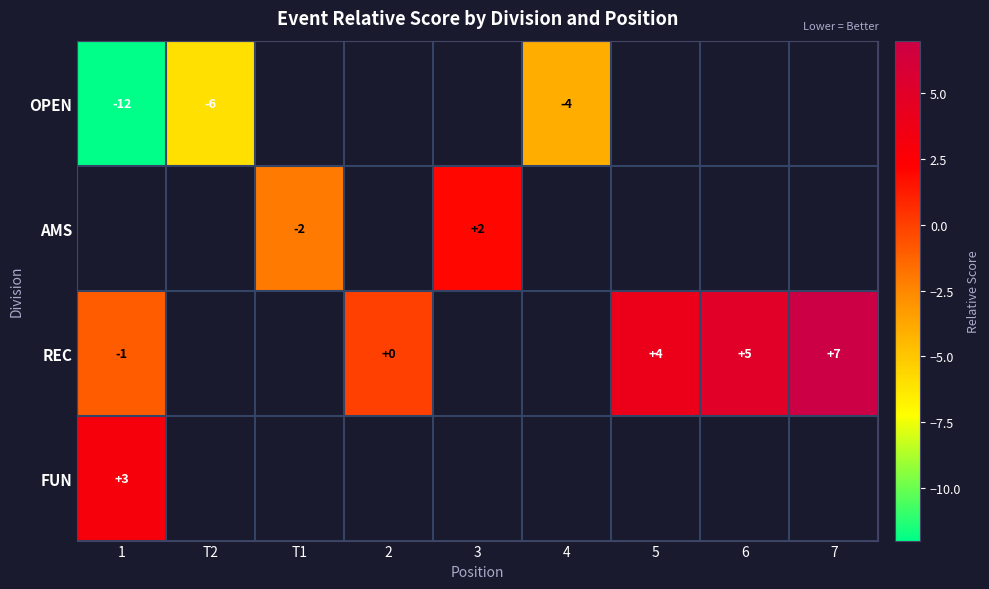

Is it true that AMS equals 2 at 3?

True